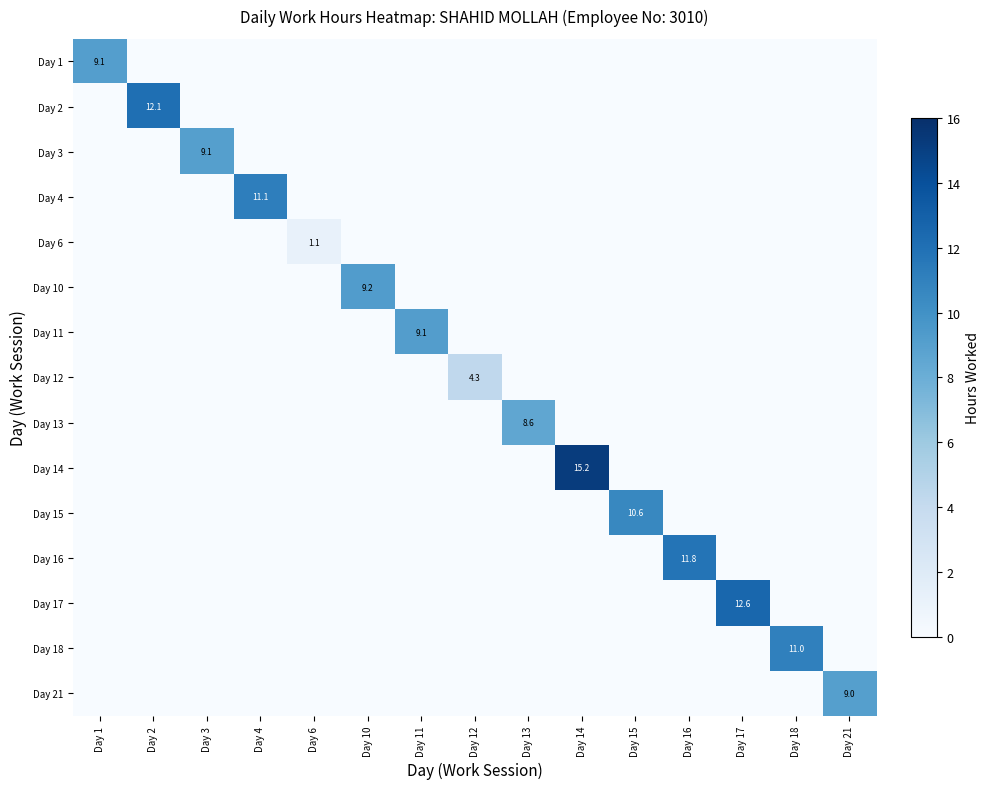

The Day 6 series shows 1.1 at Day 6. True or false?

True